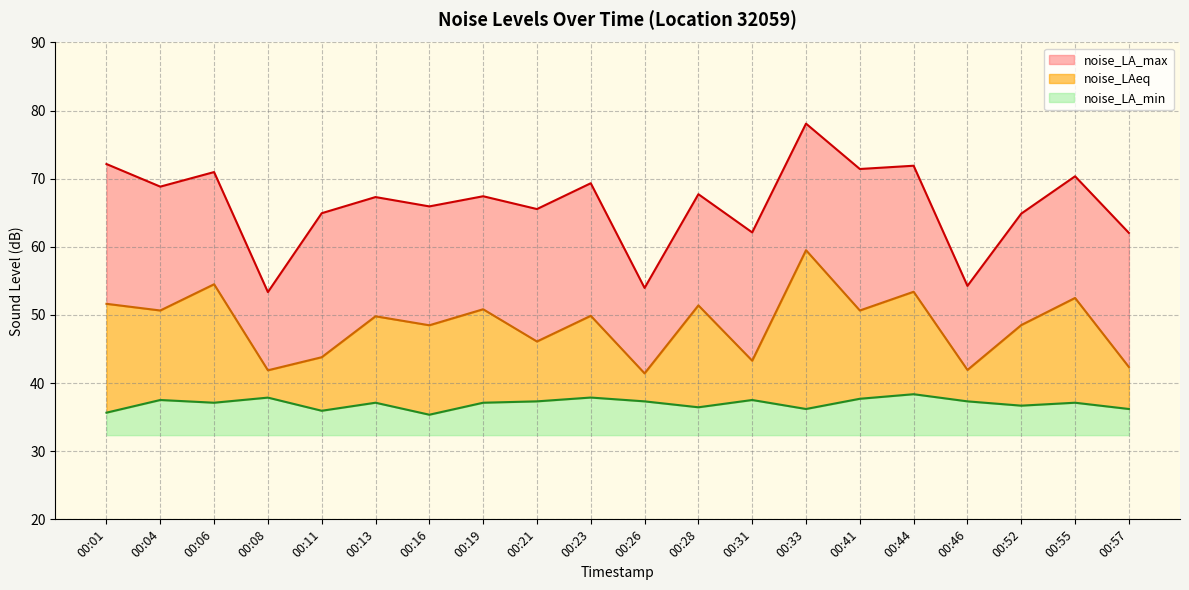

What is the sum of the noise_LA_min values at 00:52 and 00:28?

8.4